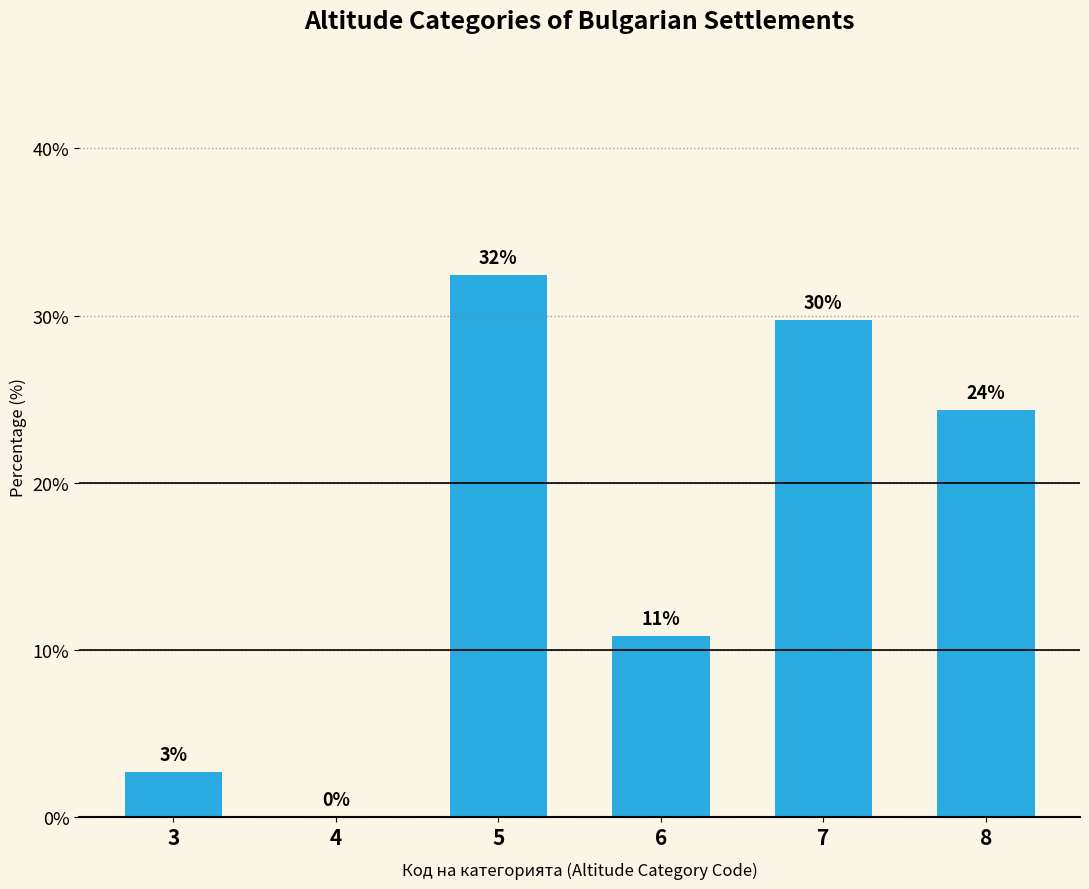

What value does the data have at 5?

32.4